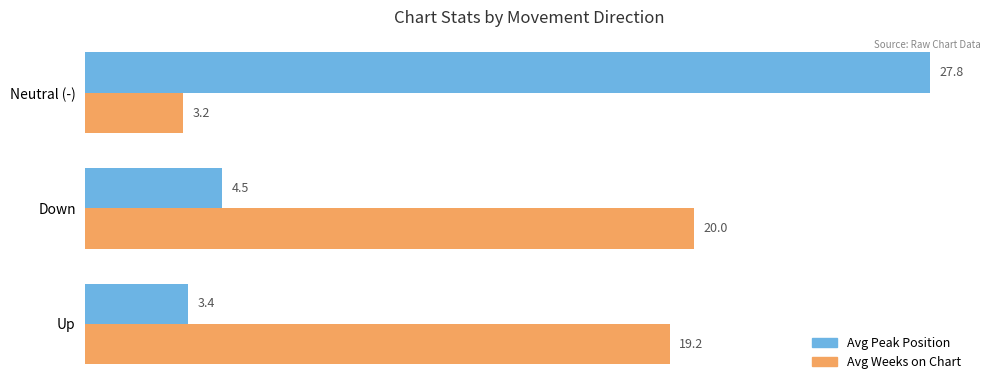

Is it true that Avg Peak Position equals 27.8 at Neutral (-)?

True